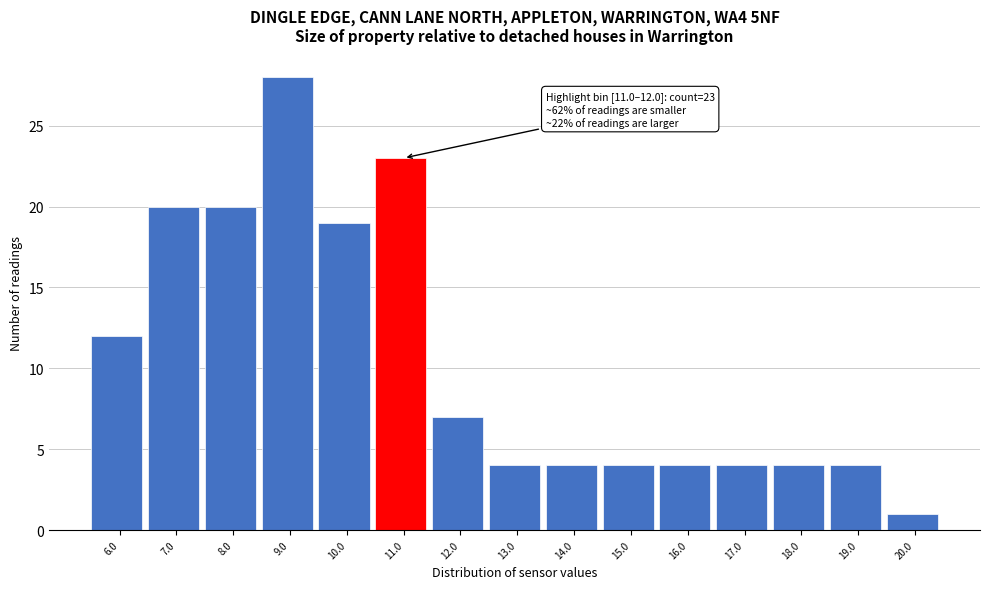

Reading left to right, extract all data points from this chart.

12	20	20	28	19	23	7	4	4	4	4	4	4	4	1